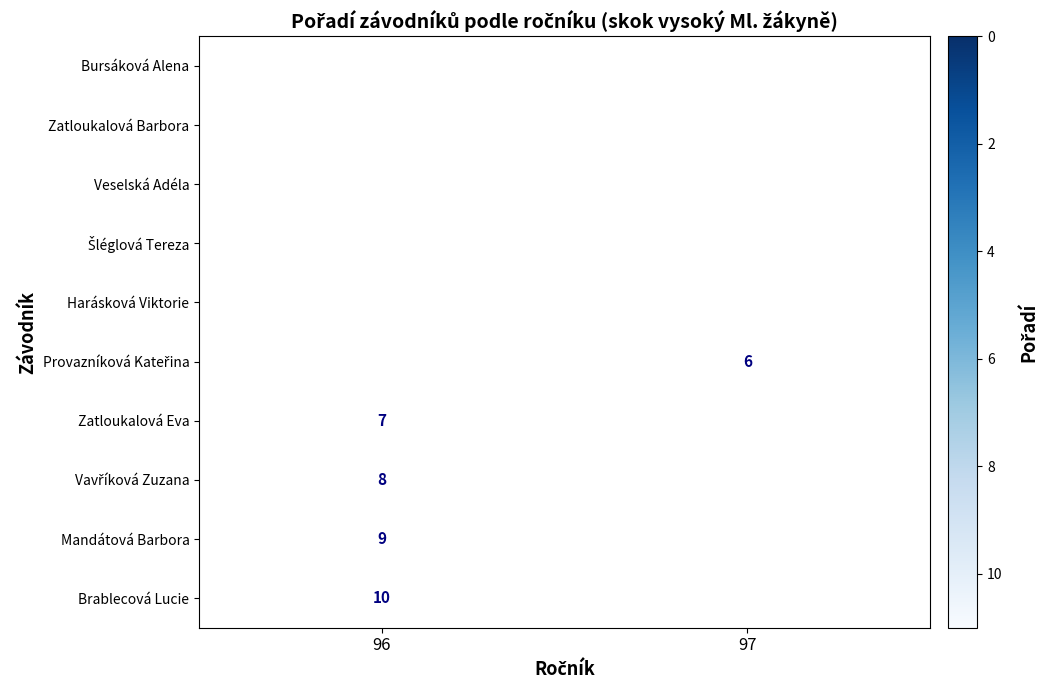

What is the minimum value shown in the chart?

1.0